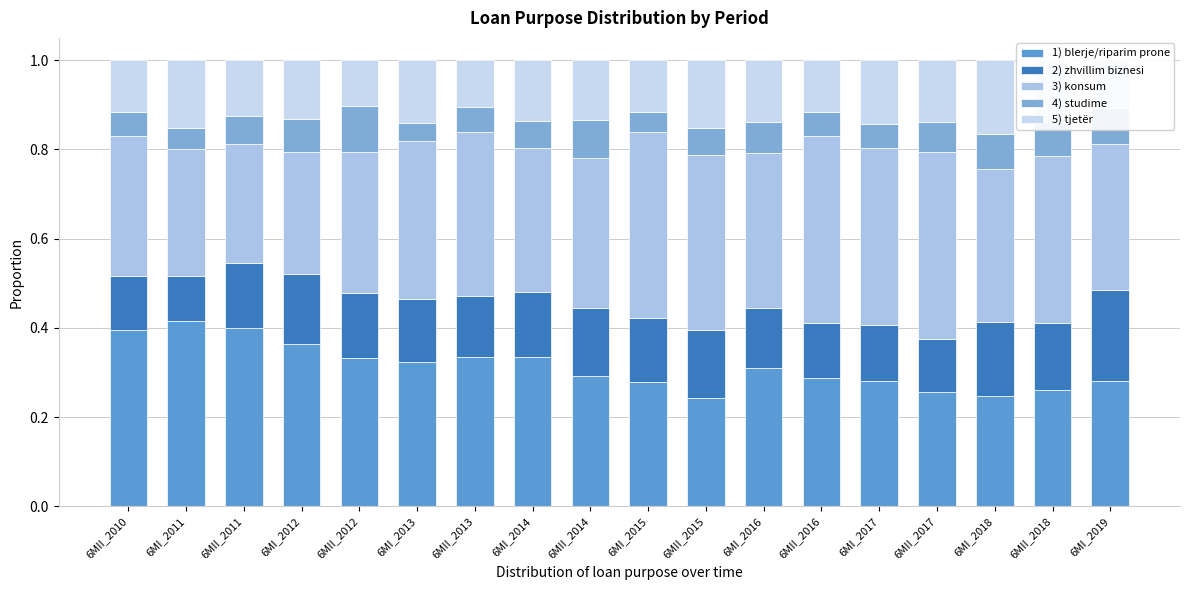

How many categories are shown in the chart?

18